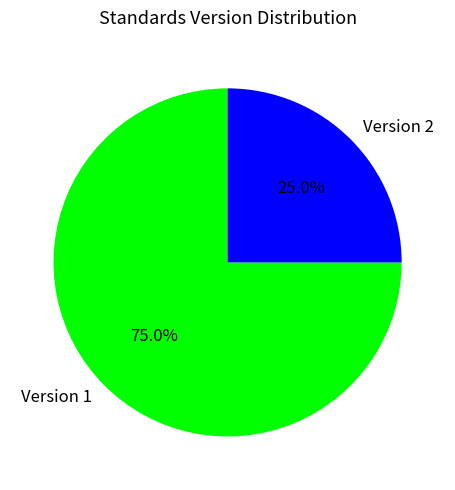

What percentage is NOT represented by Version 2?

75.0%